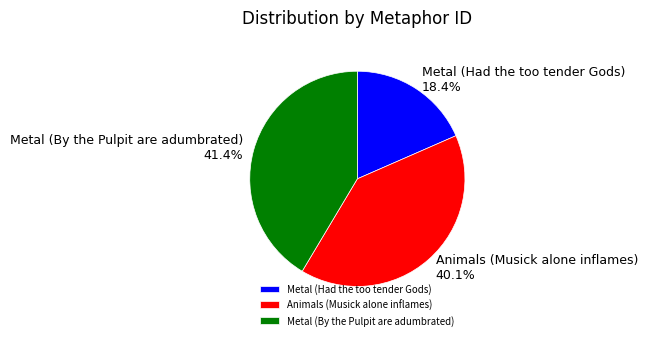

Does Metal (Had the too tender Gods) represent more than half of the total?

No